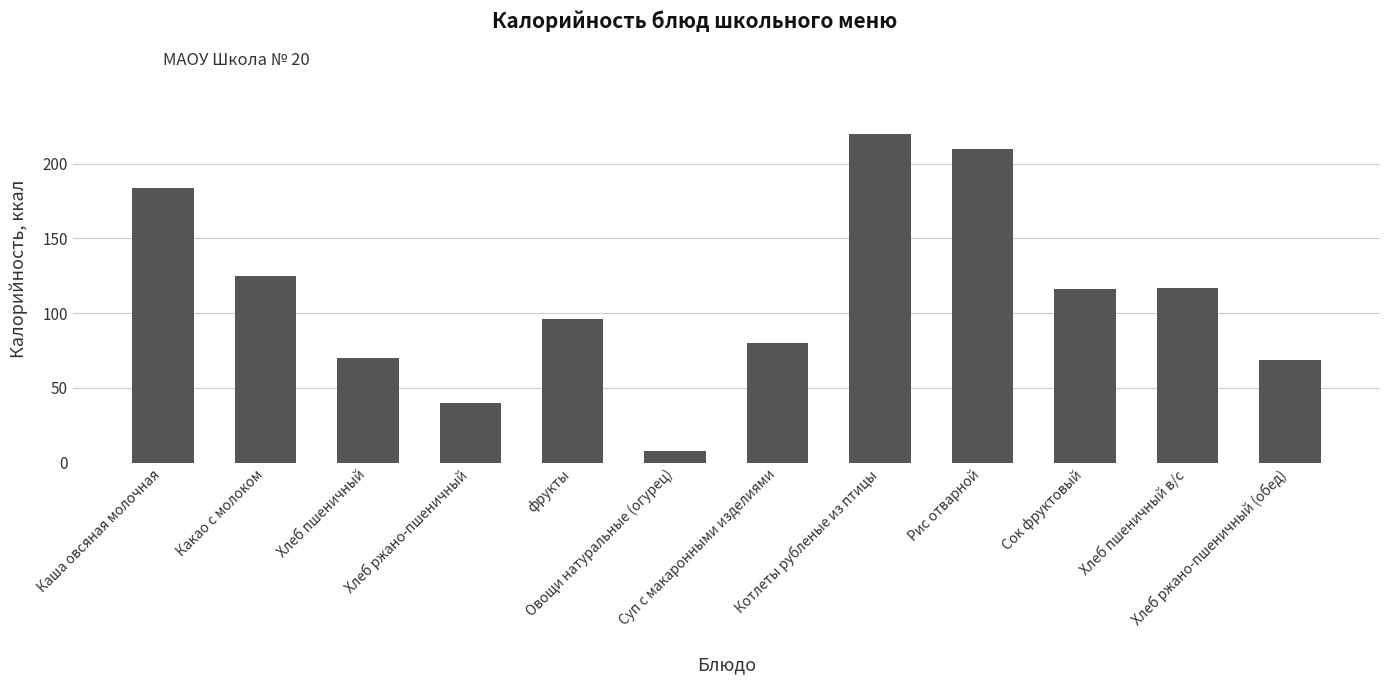

Which label corresponds to the smallest value in the chart?

Овощи натуральные (огурец)